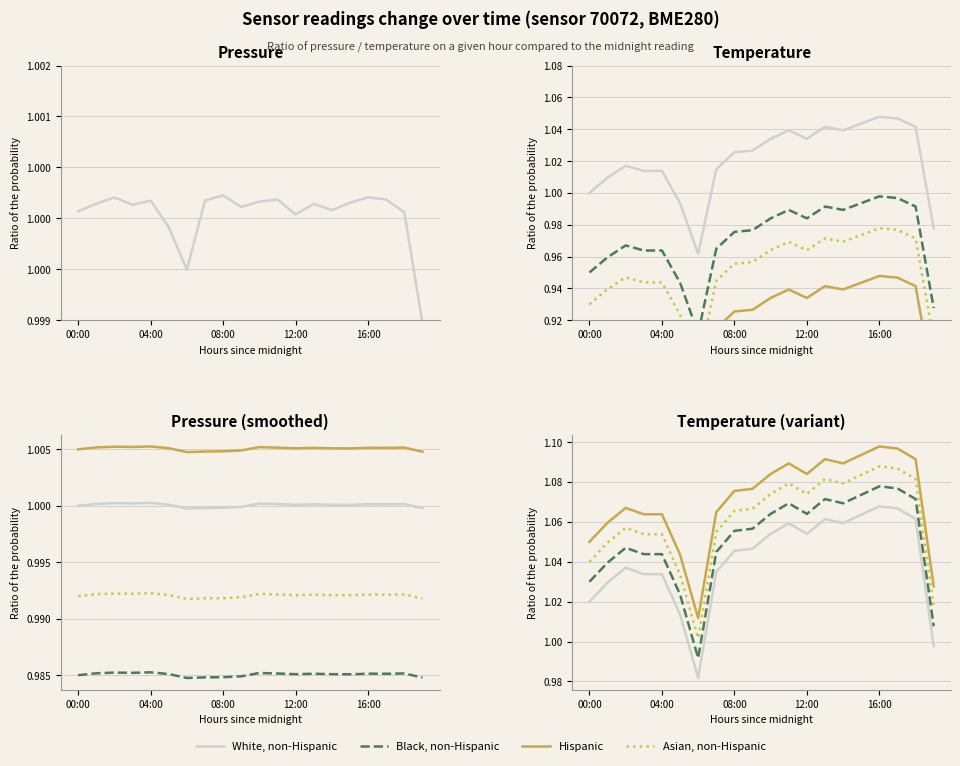

True or false: Black, non-Hispanic has more than 1 points higher than both neighbors.

True